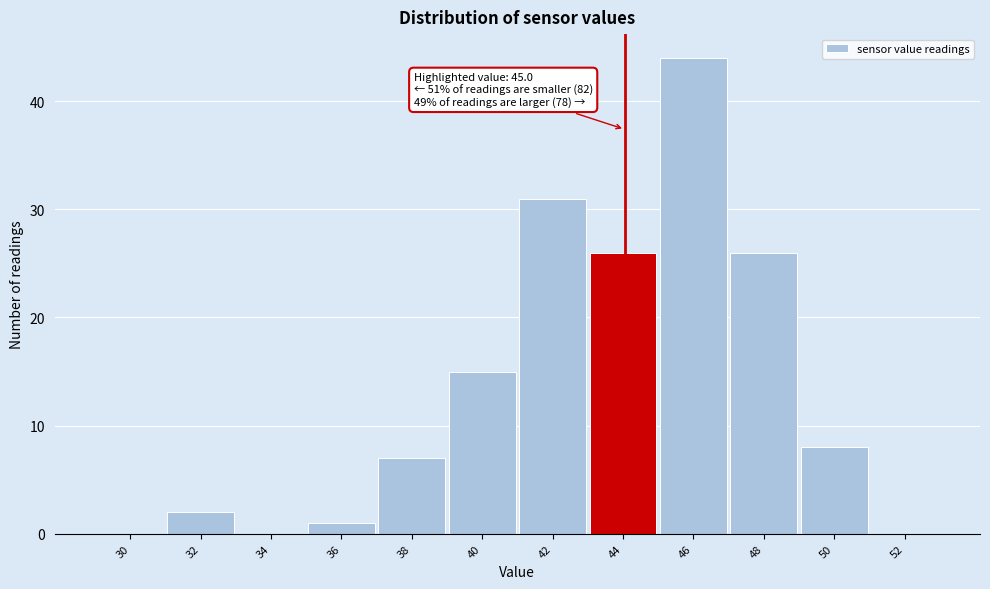

What value does the data have at 42, to the nearest 5?

30